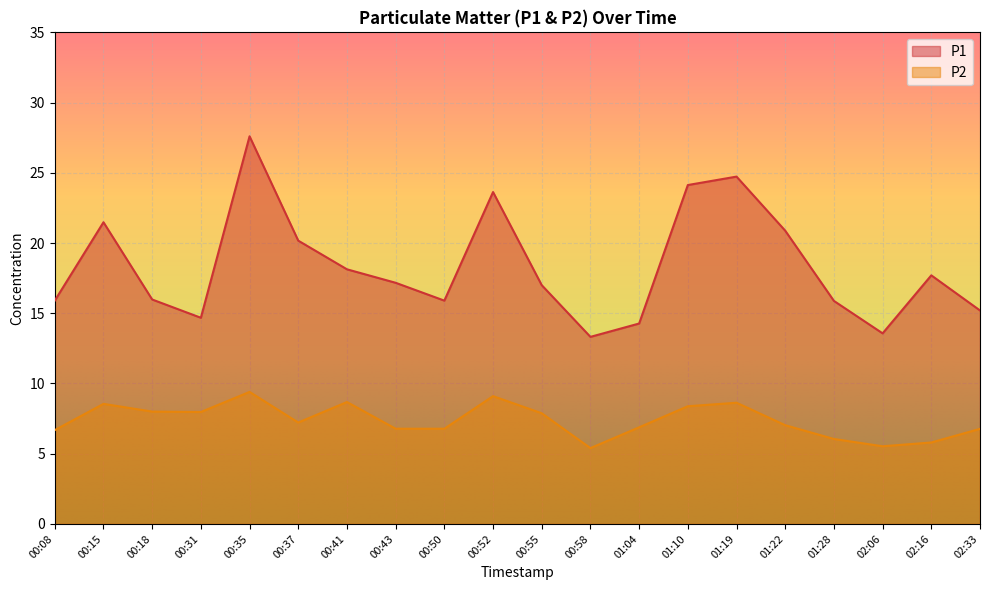

True or false: P1 and P2 intersect in this chart.

False